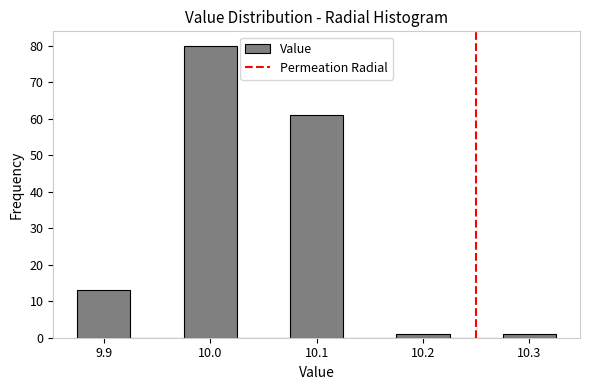

How tall is the bar that spans 10.075 to 10.125 on the x-axis? Neither the bar edges nor the heights are printed on the chart, so give them approximately, as read against the axes.

61